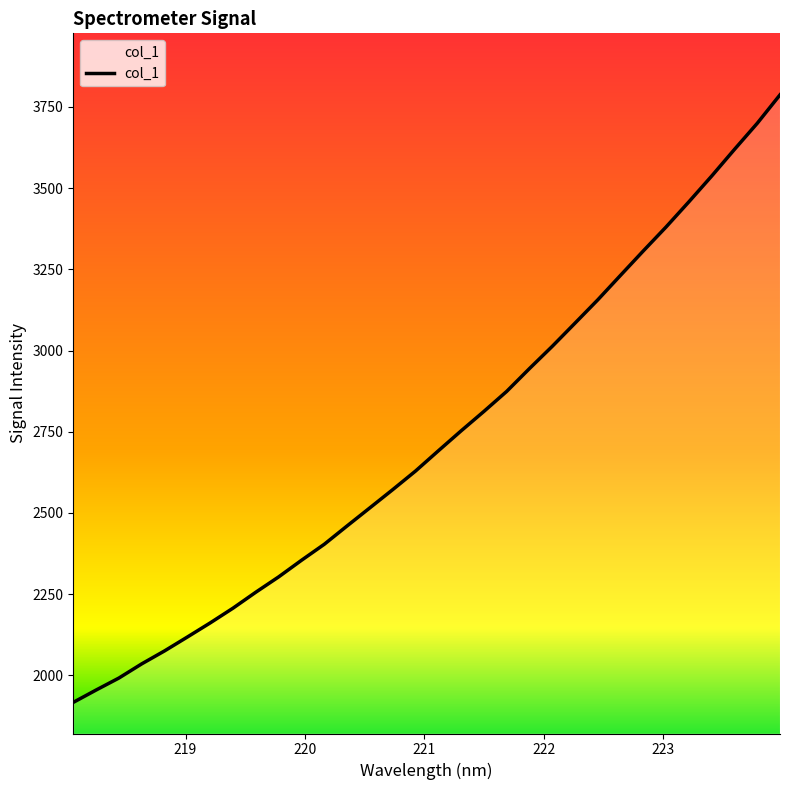

What is the greatest value displayed?

3787.4